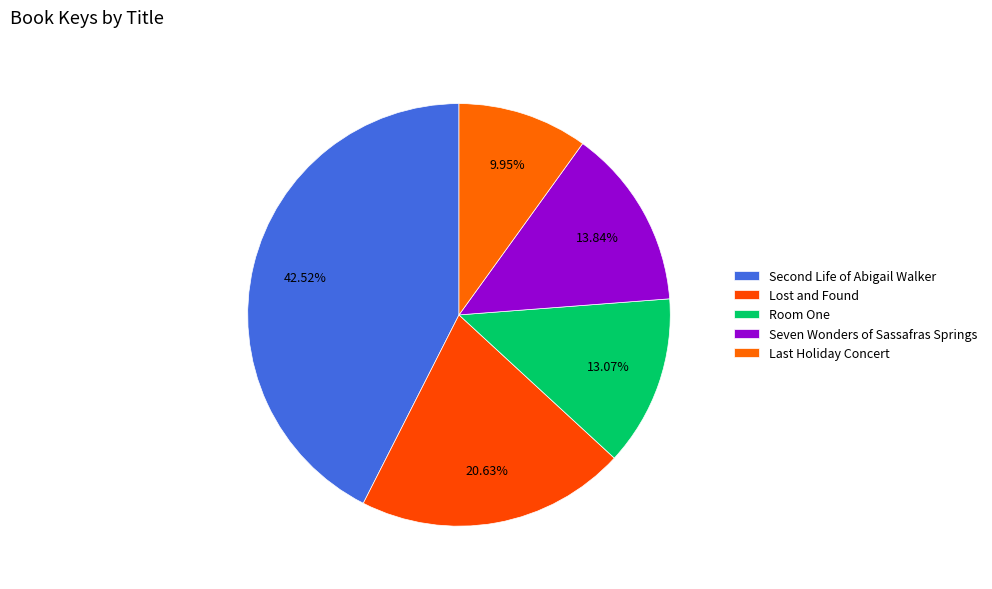

What is the smallest slice in the pie chart?

Last Holiday Concert